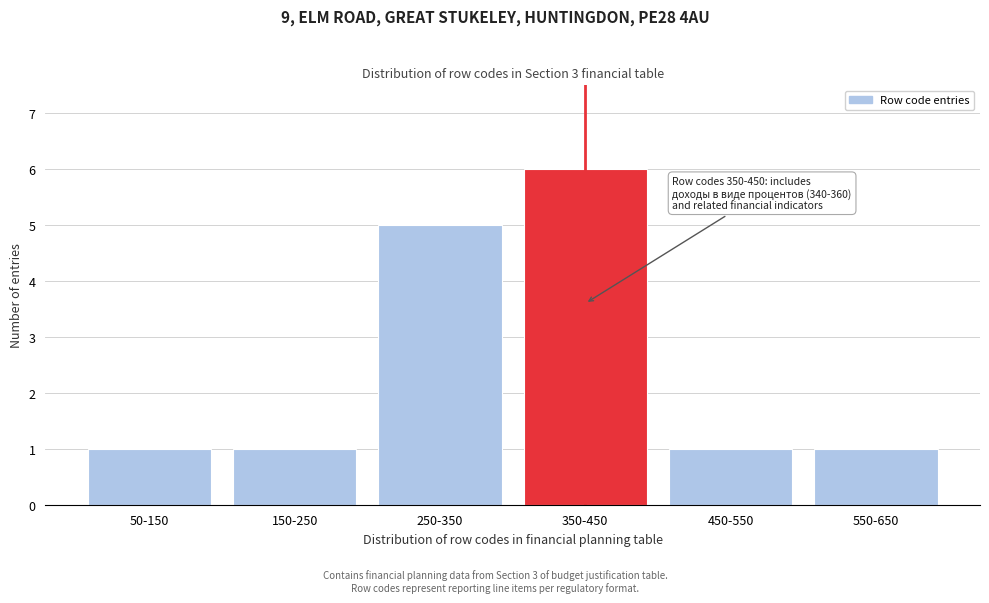

Reading right to left, list all the values displayed in this chart.

1	1	6	5	1	1